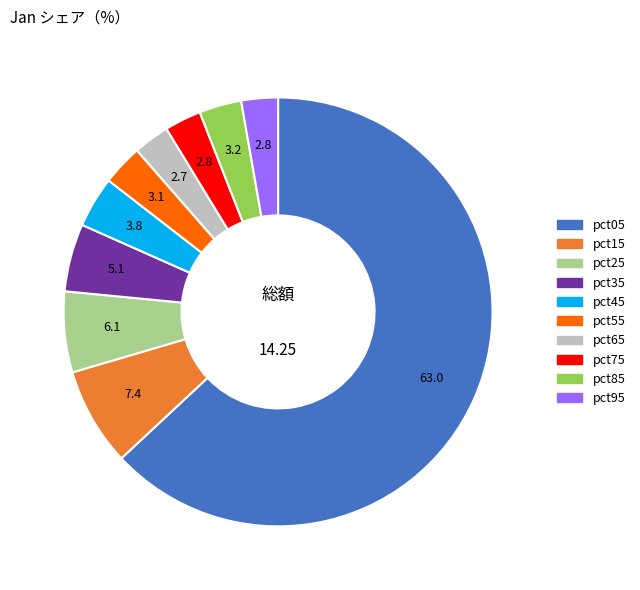

Combined, do pct05 and pct45 account for over 50%?

Yes